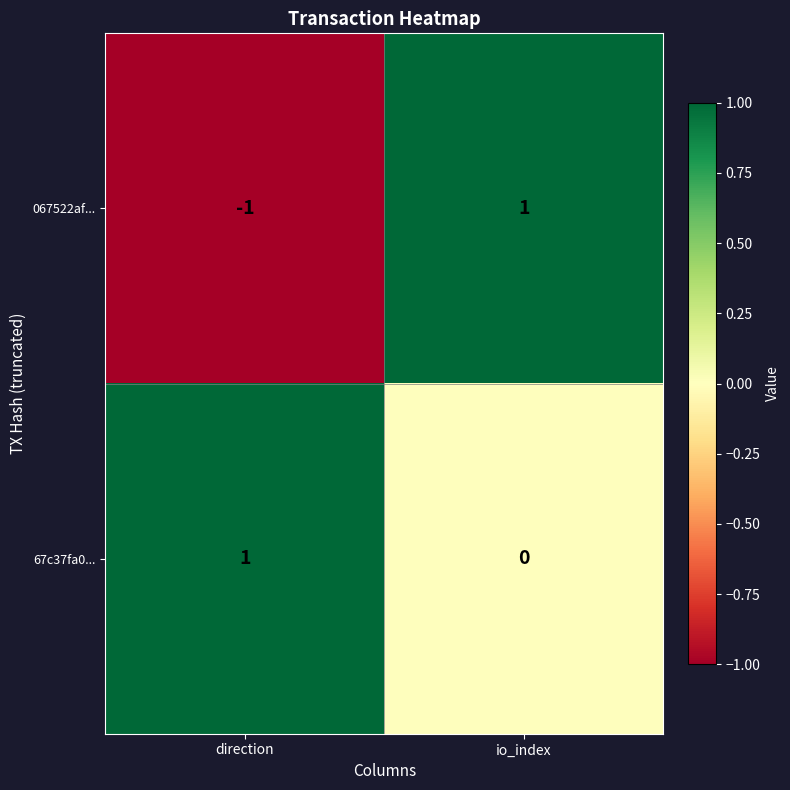

What is the difference between the highest and lowest values at direction?

2